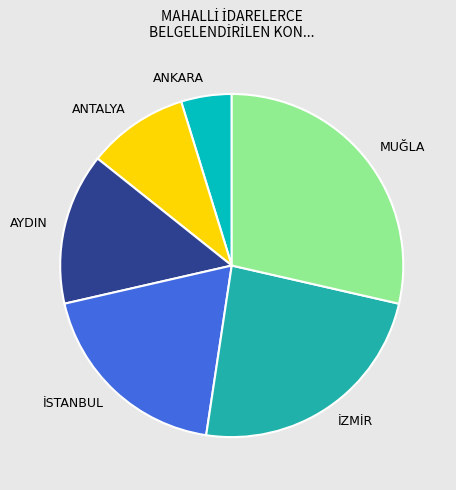

True or false: ANKARA accounts for 5% of the total.

True